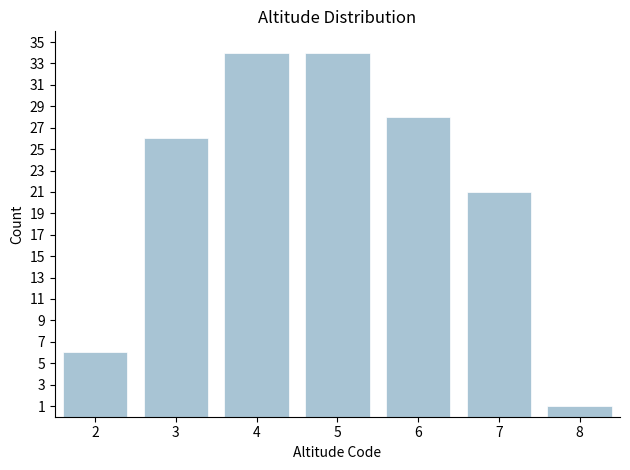

Reading left to right, list all the values displayed in this chart.

2=6	3=26	4=34	5=34	6=28	7=21	8=1